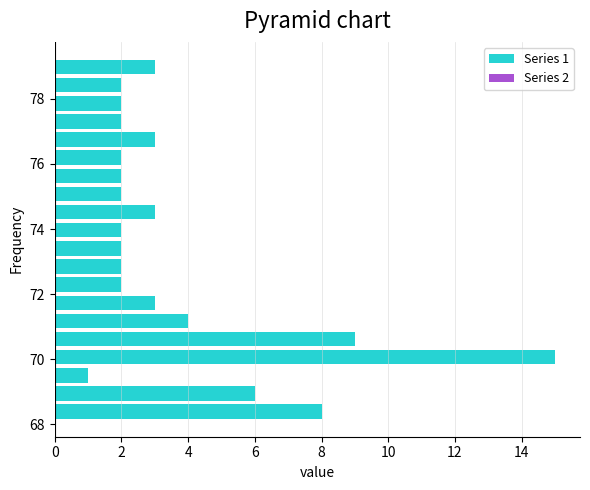

Around what value on the y-axis is the longest bar? Give the approximate position of its centre, as read against the axis.

70.0